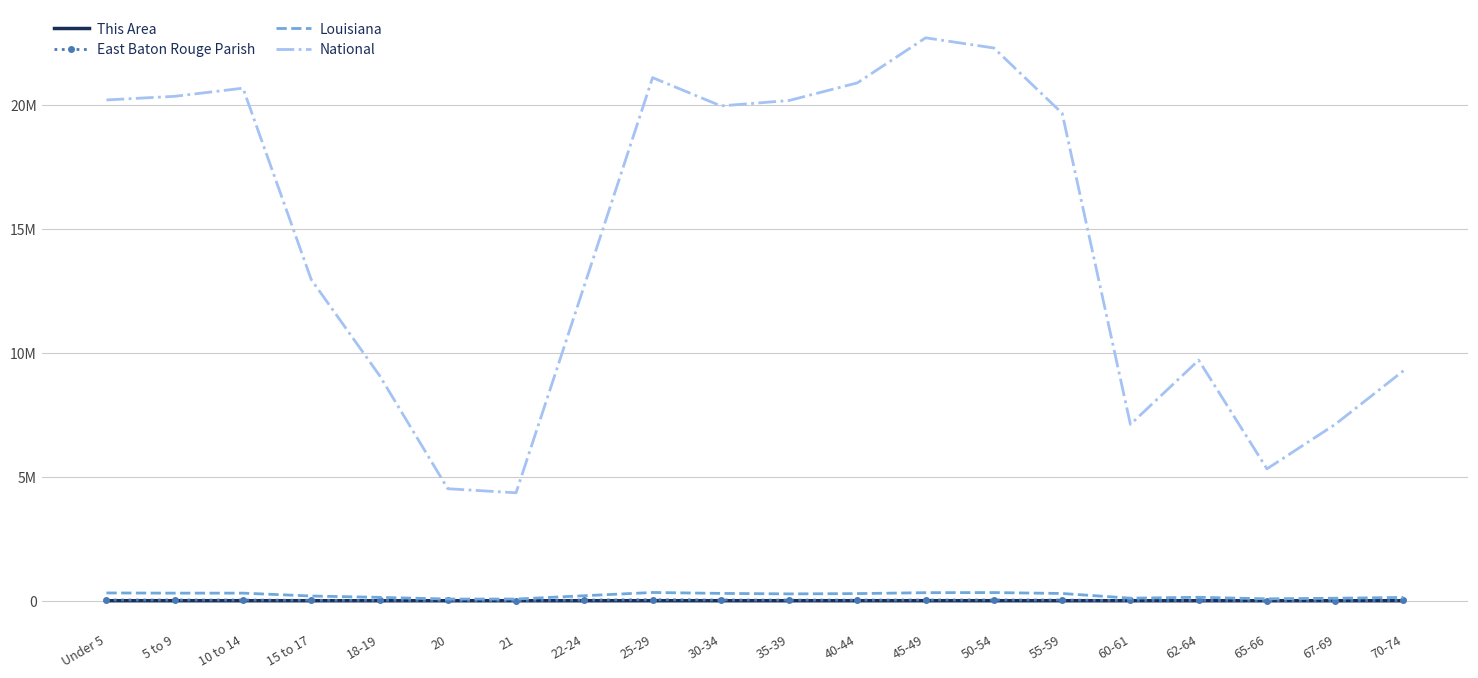

True or false: East Baton Rouge Parish has more than 1 points higher than both neighbors.

True